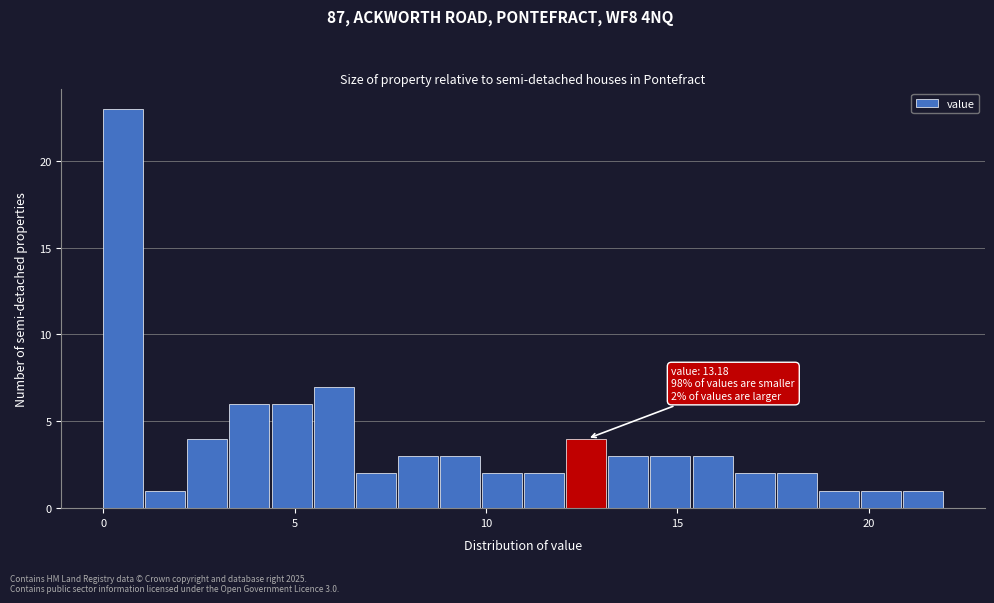

Read against the x-axis, roughly where is the centre of the tallest bar?

0.5